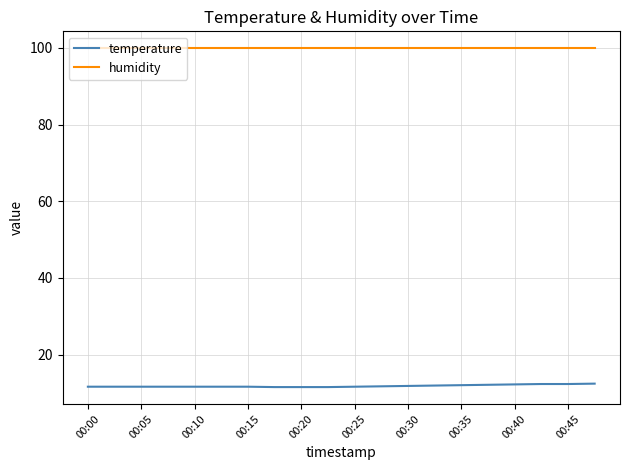

Which series has the largest total across all categories?

humidity